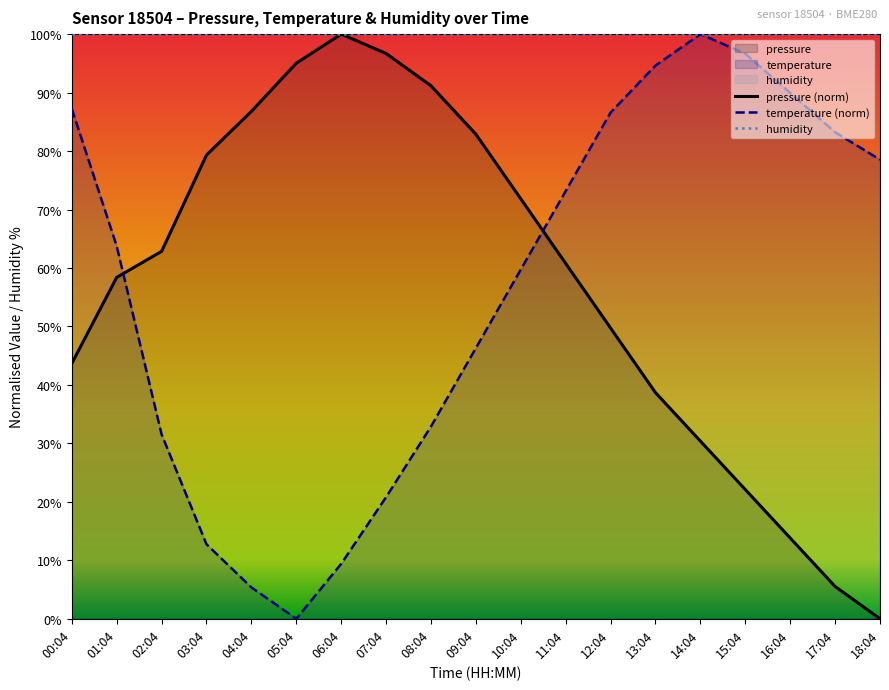

In pressure (norm), how many points are higher than both neighbors (excluding endpoints)?

1